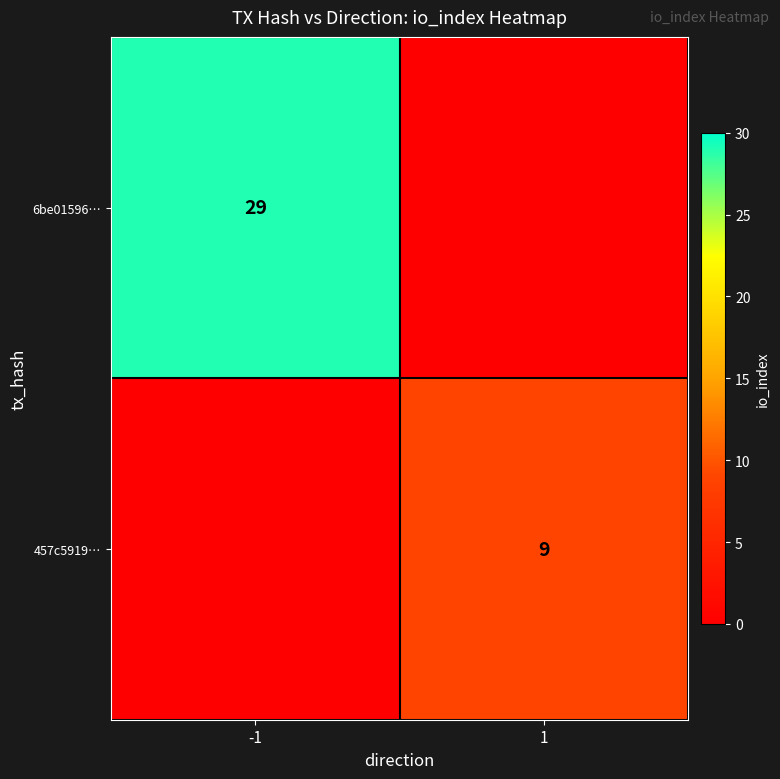

Is the value of 6be01596… at -1 greater than the value of 457c5919… at 1?

Yes